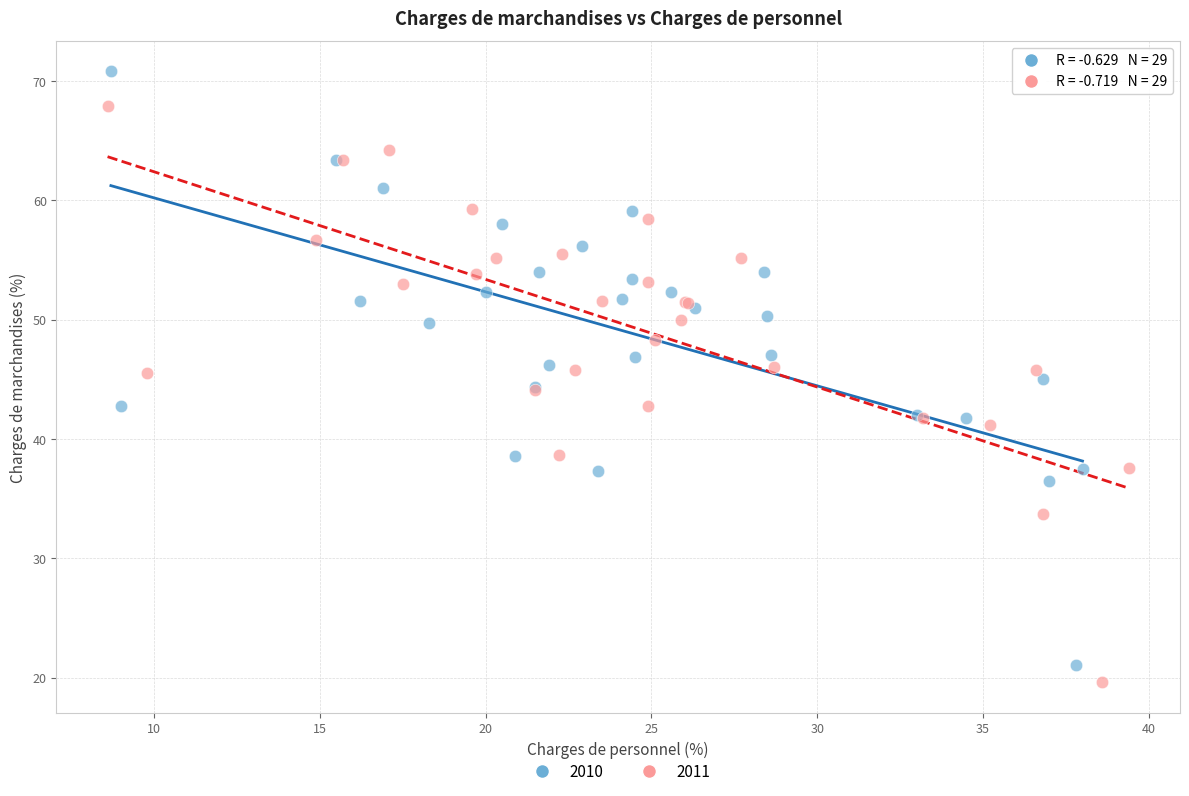

Which series contains the highest Y value?

2010